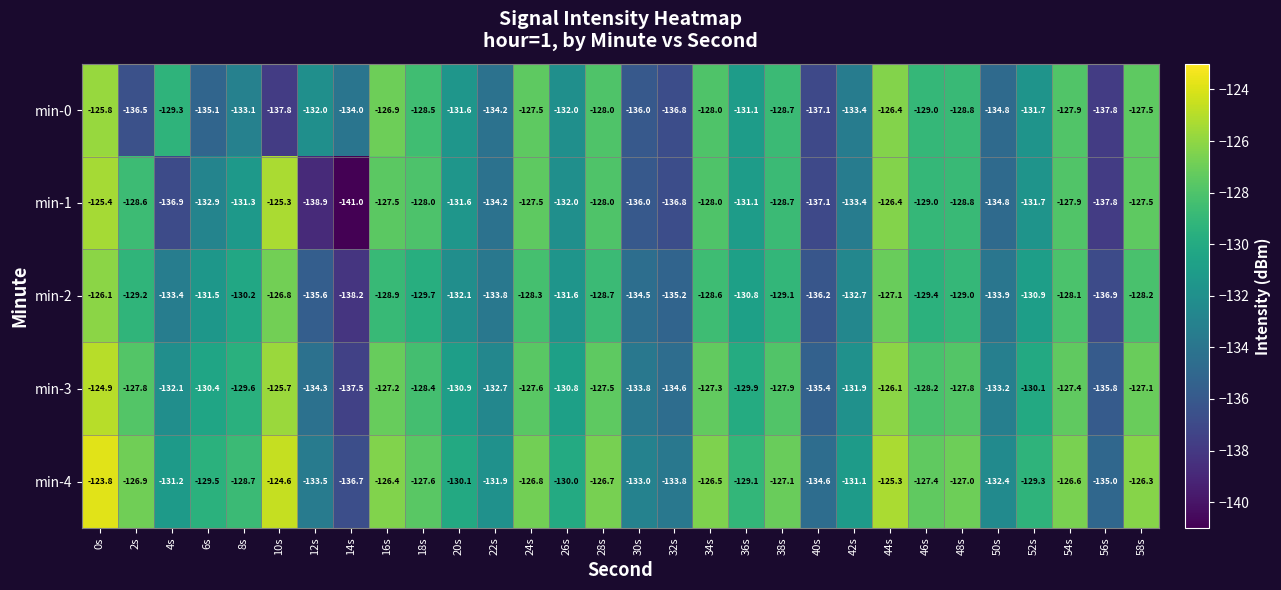

At how many categories does at least one series exceed -139?

30